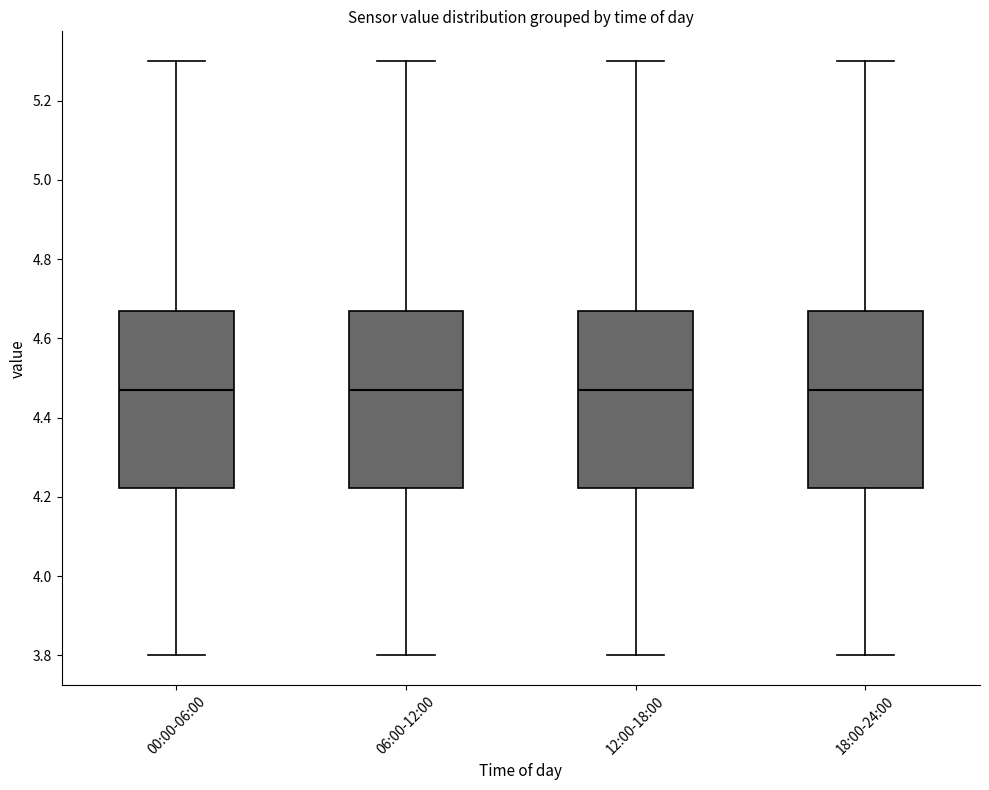

Where is the lower edge of the box for 18:00-24:00 on the y-axis? The values are not printed on the chart, so give them approximately, as read against the axis.

4.22